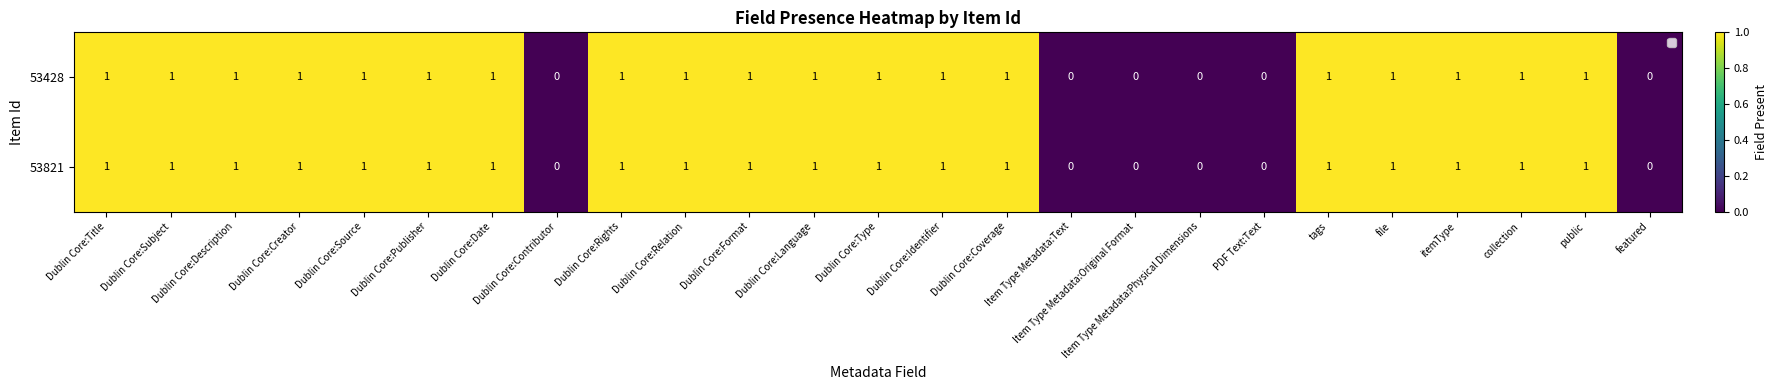

Count the 53428 values in the range 1 to 2.

19